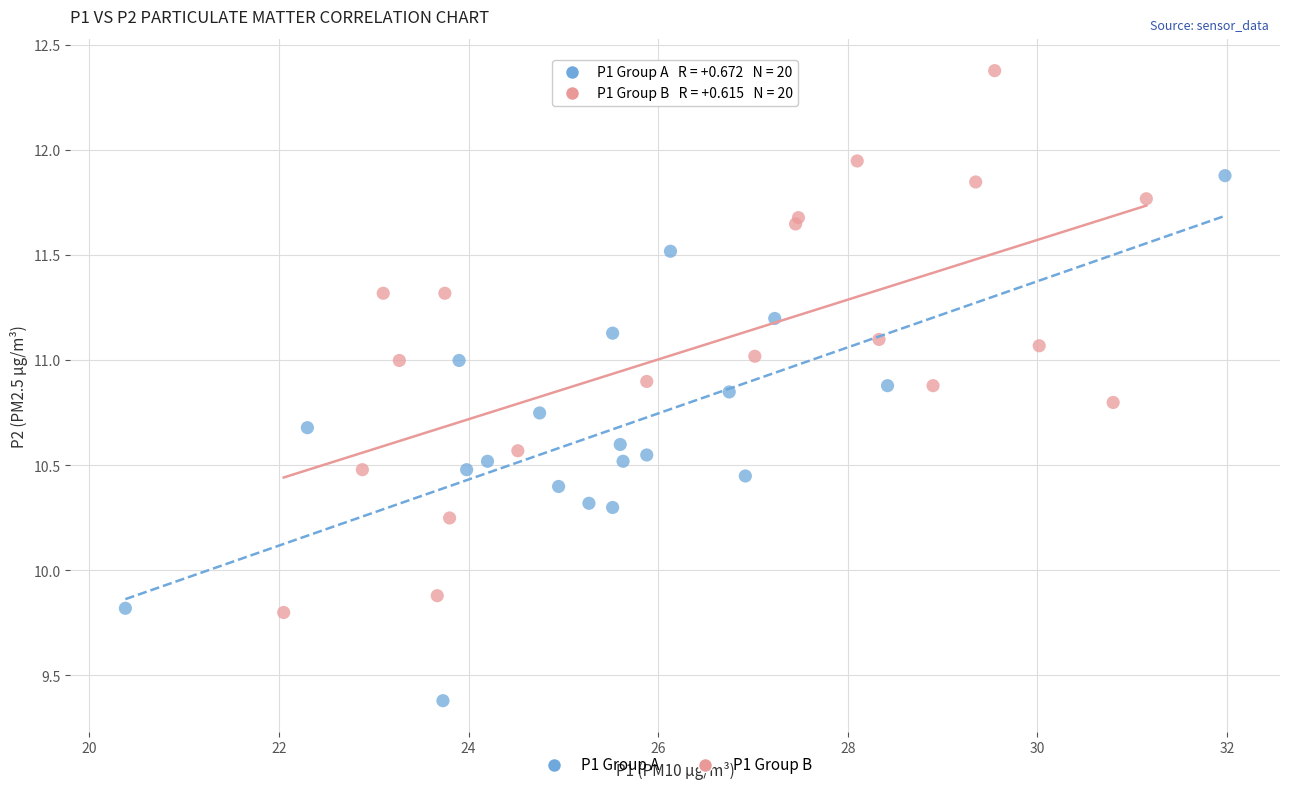

Which series contains the lowest Y value?

P1 Group A